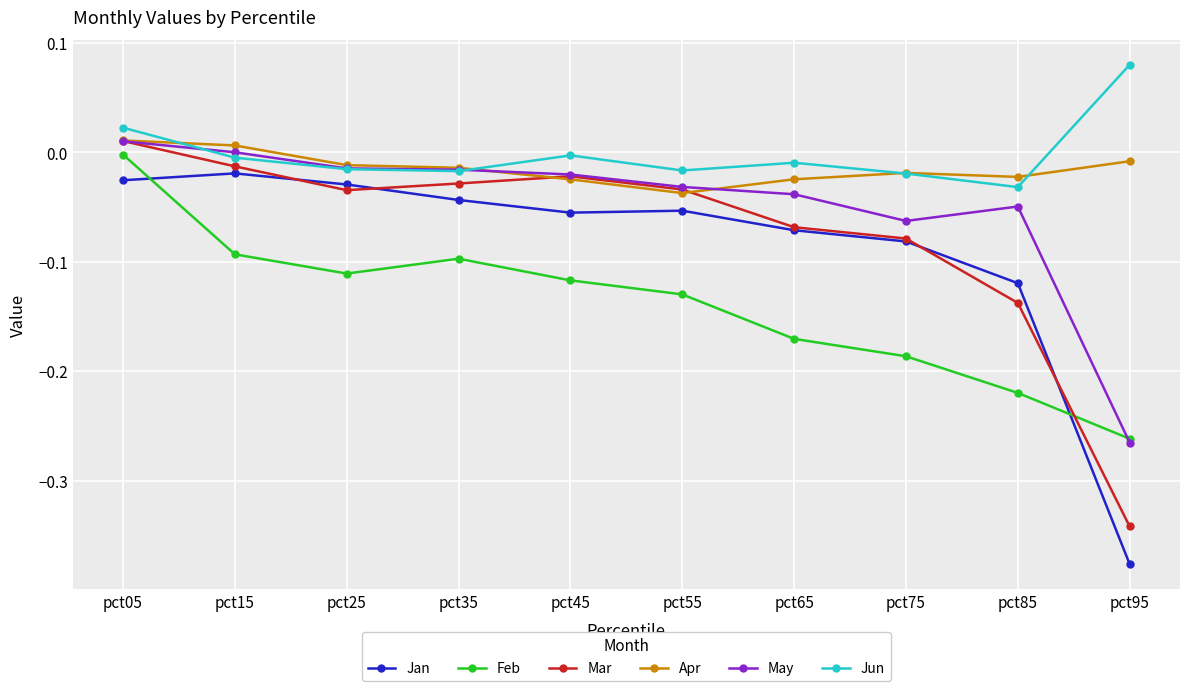

Is this an area chart (filled region under the line)?

No